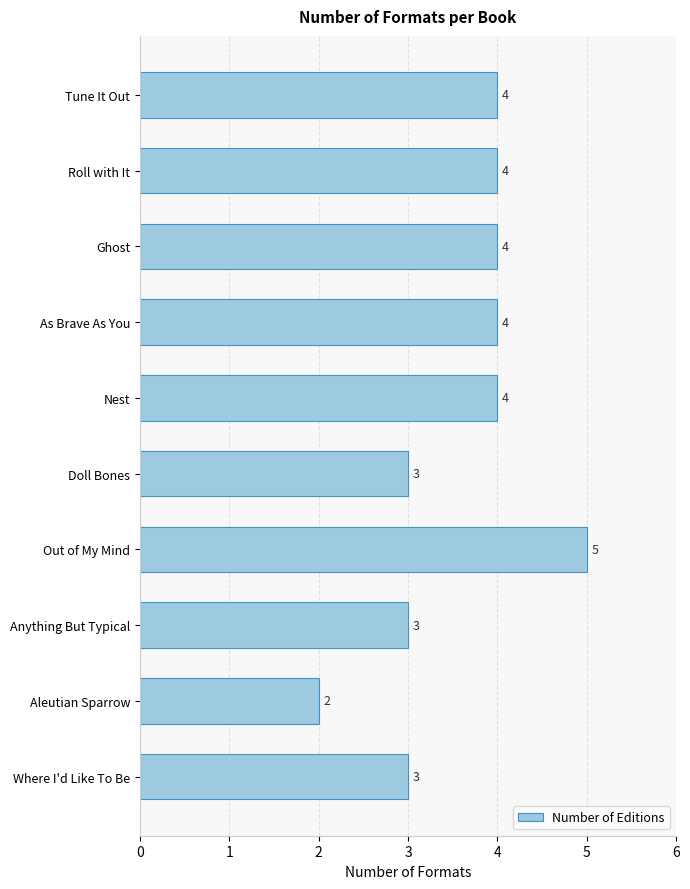

What is the value of the 5th bar from the top?

4